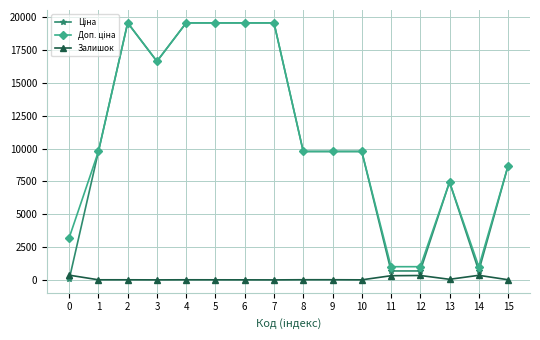

Where do Ціна and Залишок first cross each other?

0 and 1